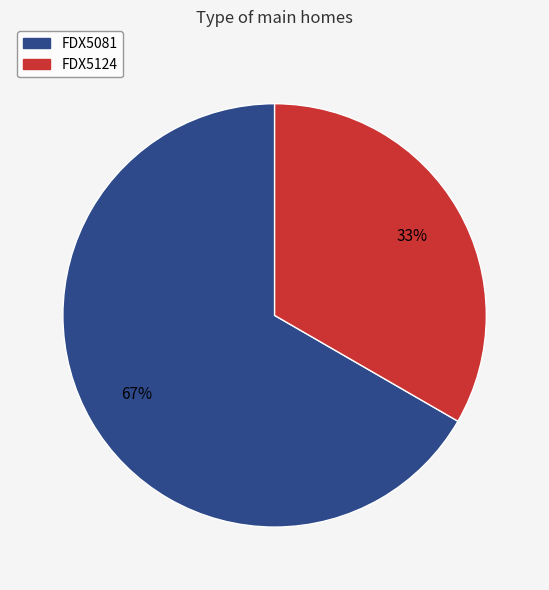

The FDX5081 slice represents 61% of the pie. True or false?

False